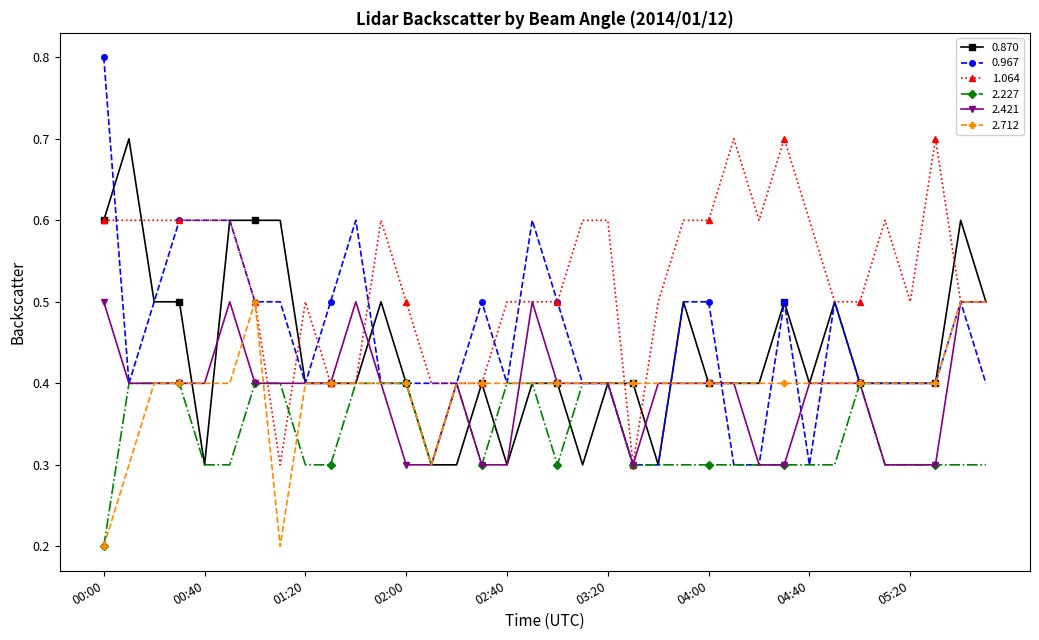

Which series has the widest spread of values?

0.967